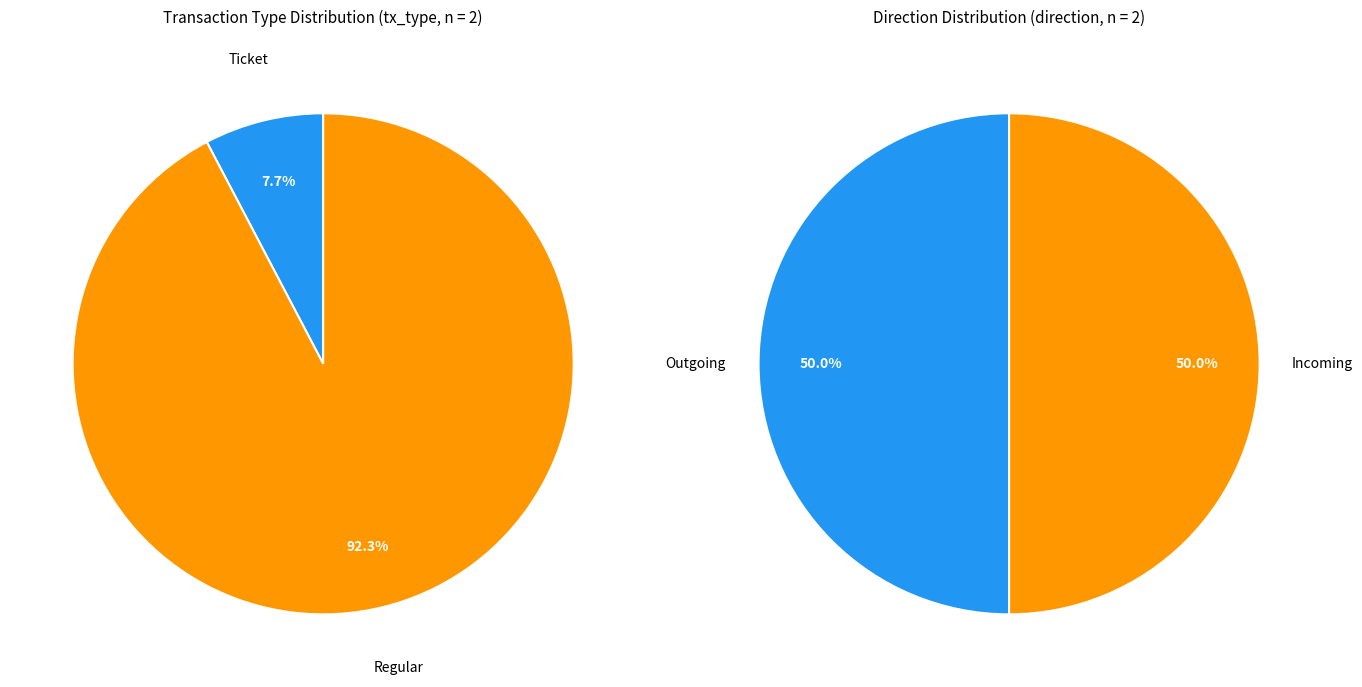

Rank the categories by value from lowest to highest.

Ticket (io_index=0), Regular (io_index=12)